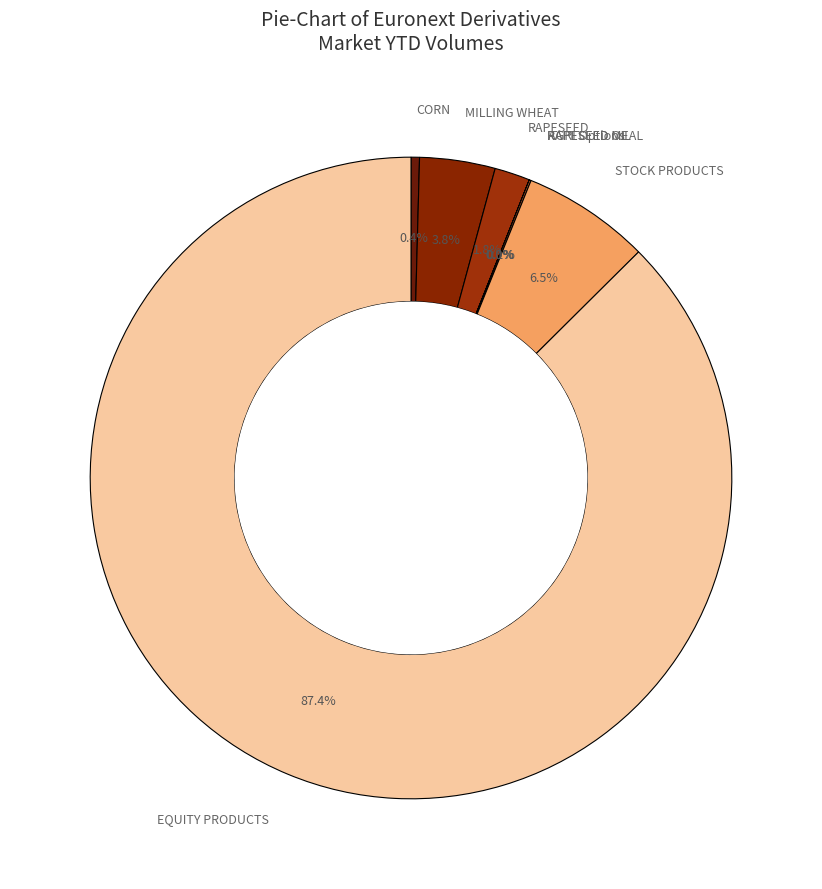

Count the number of slices in the pie.

8